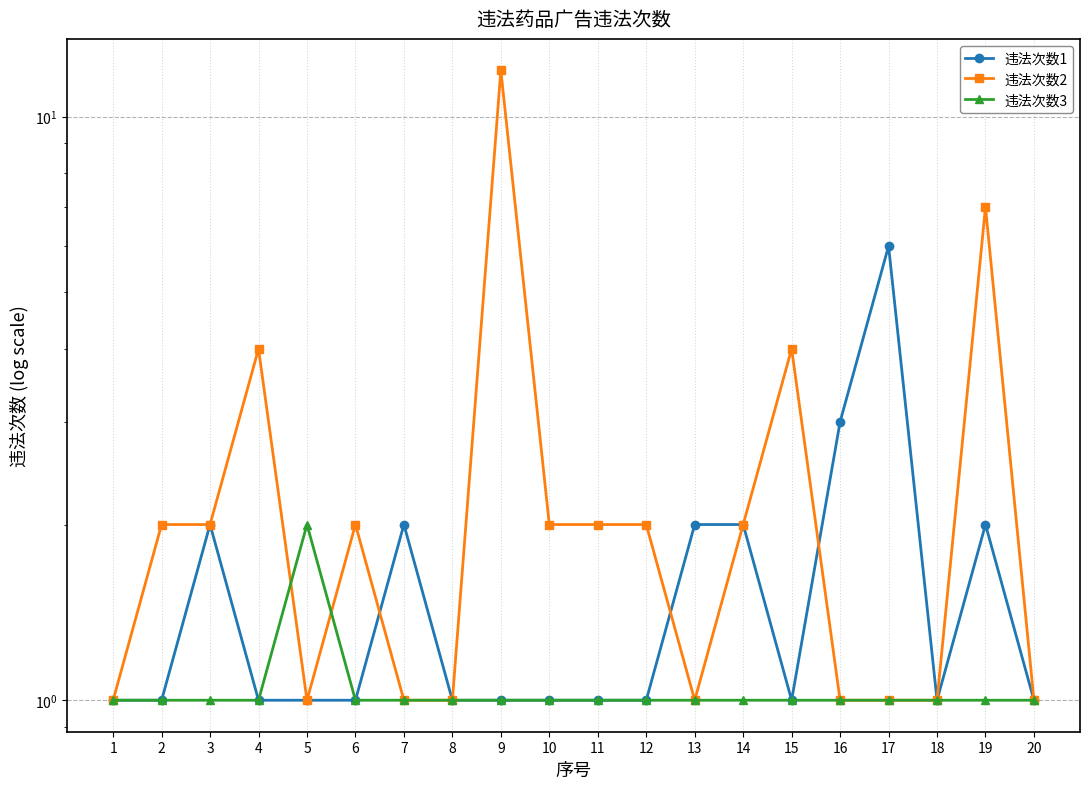

At how many categories does at least one series exceed 2?

6